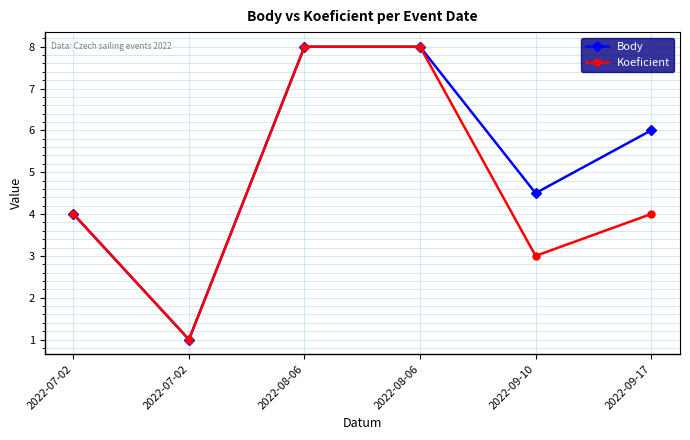

What is the spread (max minus min) of values at 2022-09-17?

2.0